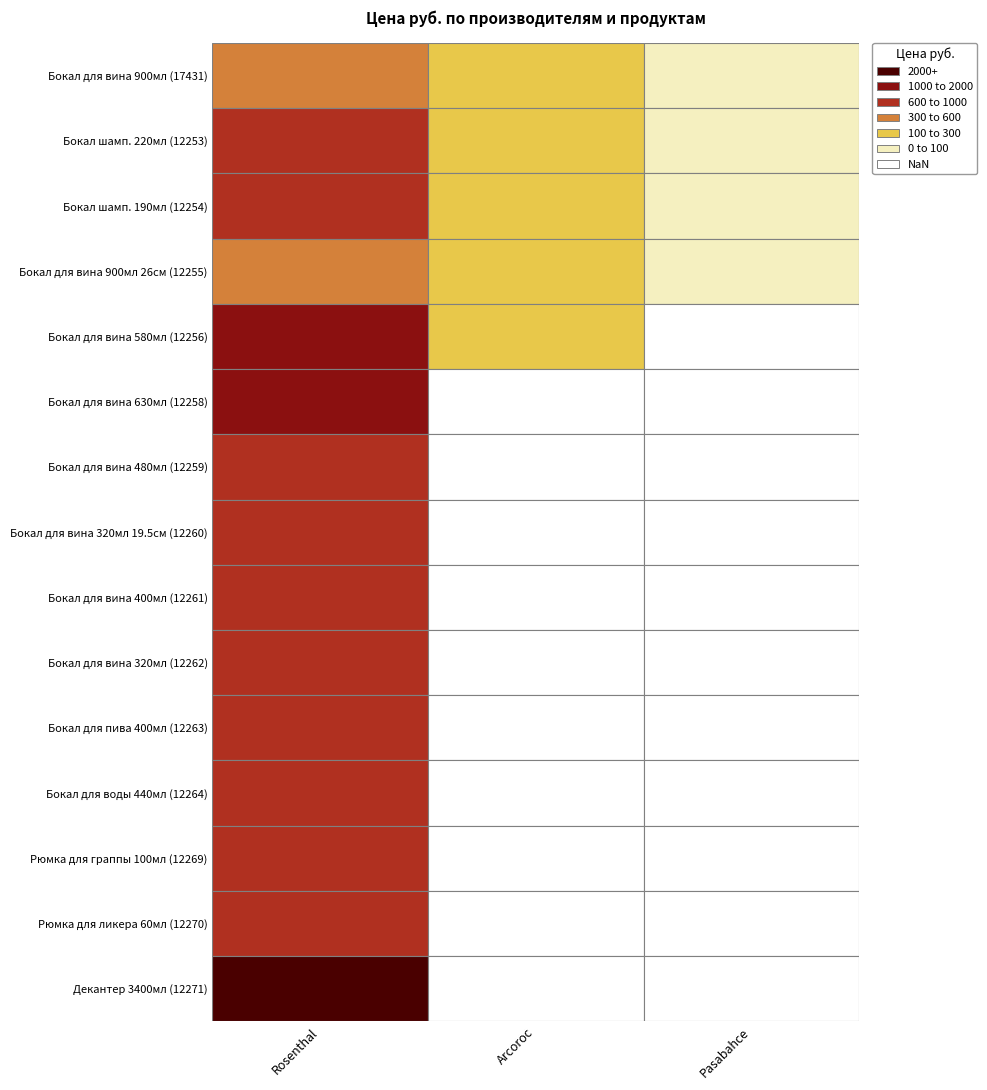

The value of Rosenthal at 6 is 911.5. True or false?

True